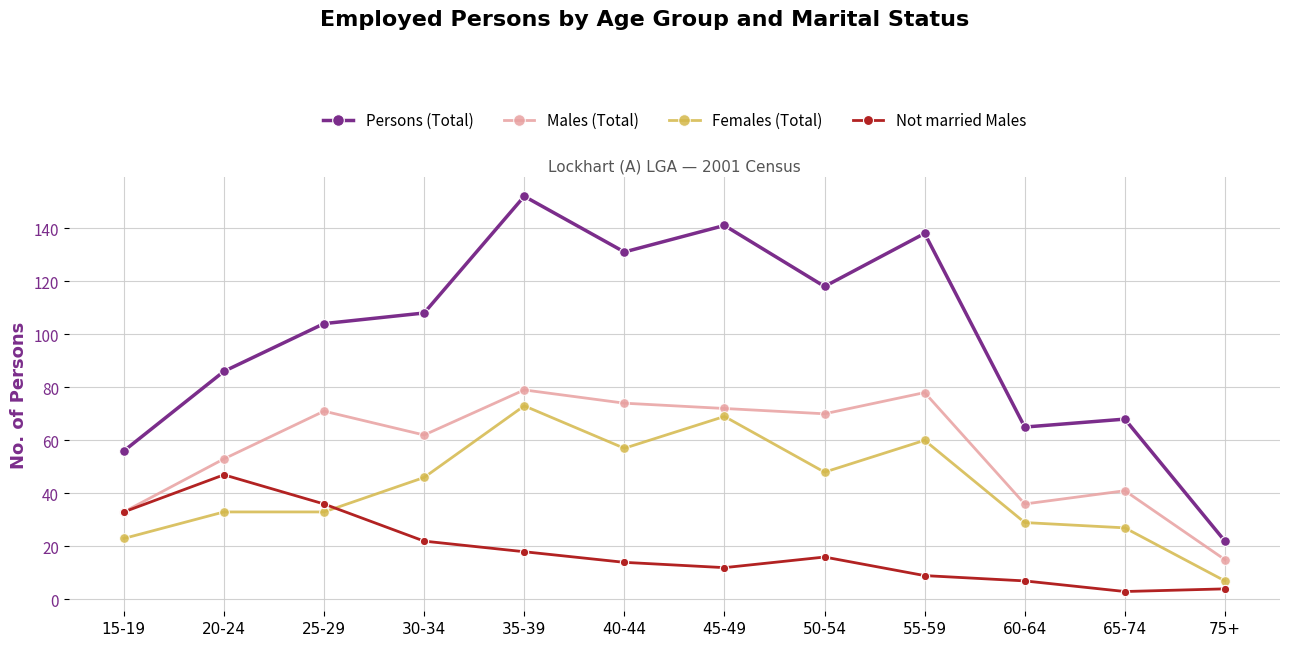

True or false: Females (Total) and Males (Total) cross at least once.

False